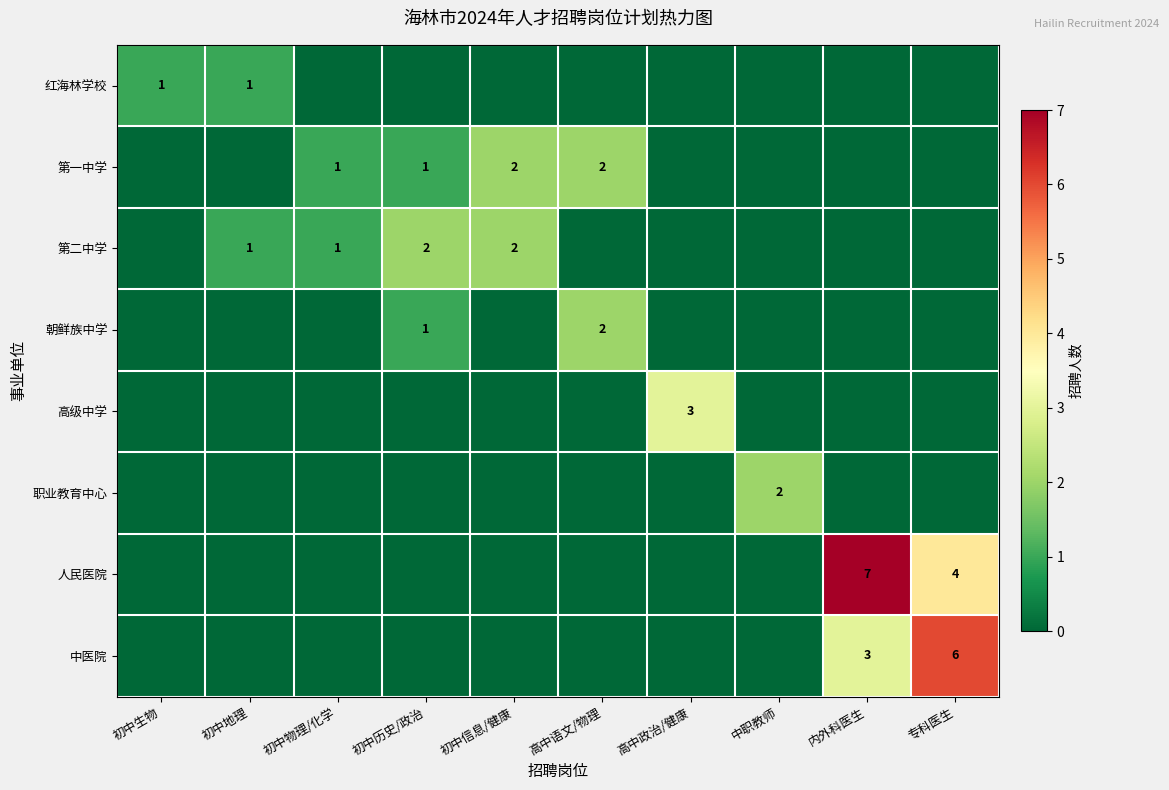

The 第二中学 series shows 0 at 初中地理. True or false?

False